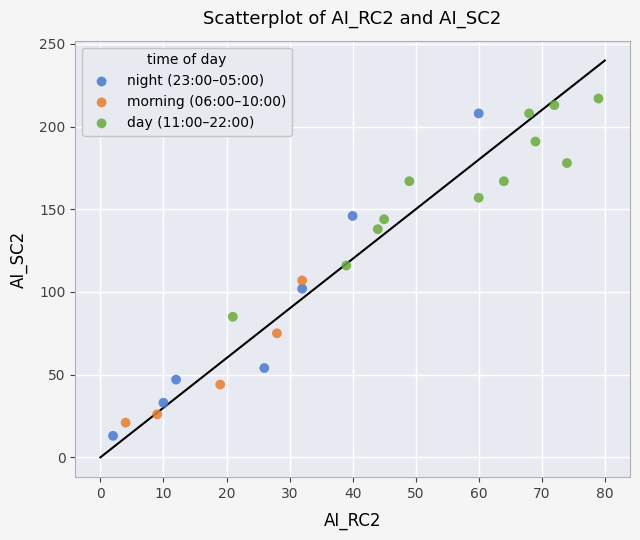

Which series has the largest Y range (max minus min)?

night (23:00–05:00)